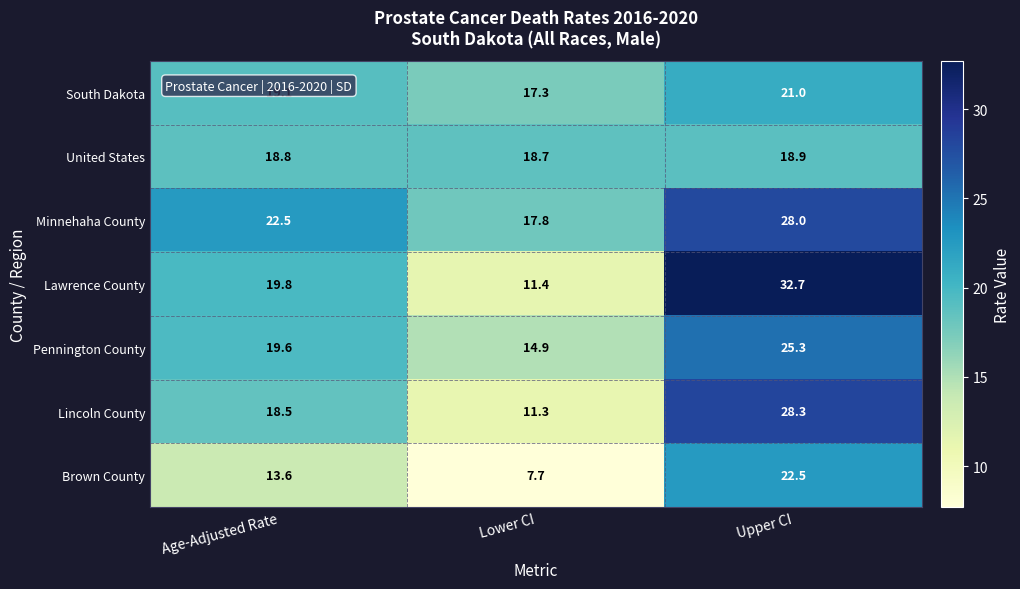

Reading left to right, what are all the values shown in this chart?

South Dakota: 19.1	17.3	21.0
United States: 18.8	18.7	18.9
Minnehaha County: 22.5	17.8	28.0
Lawrence County: 19.8	11.4	32.7
Pennington County: 19.6	14.9	25.3
Lincoln County: 18.5	11.3	28.3
Brown County: 13.6	7.7	22.5